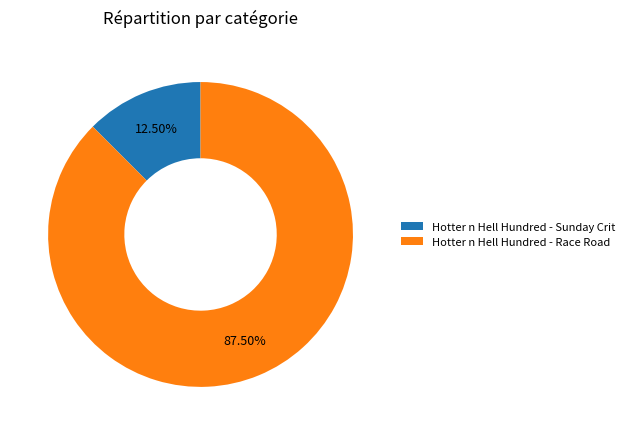

To the nearest percent, what is the average slice percentage?

50%